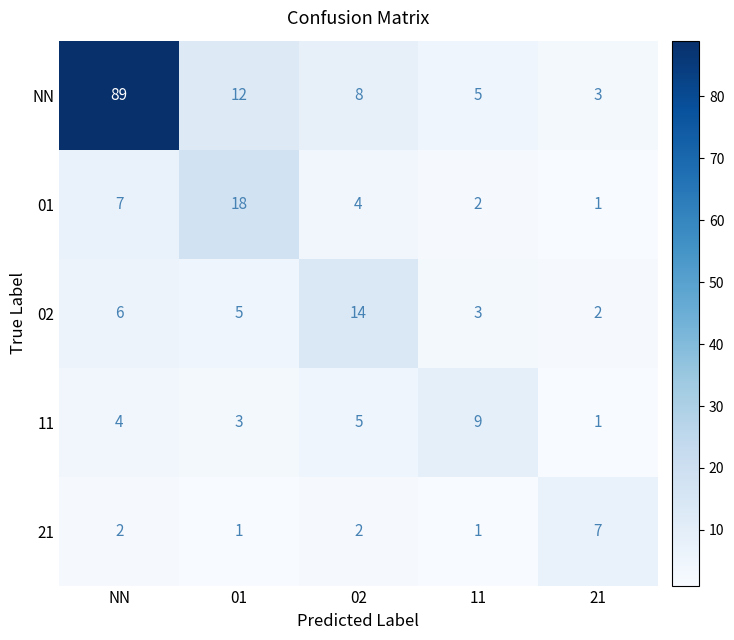

What is the difference between the second highest and minimum values in the NN series?

9